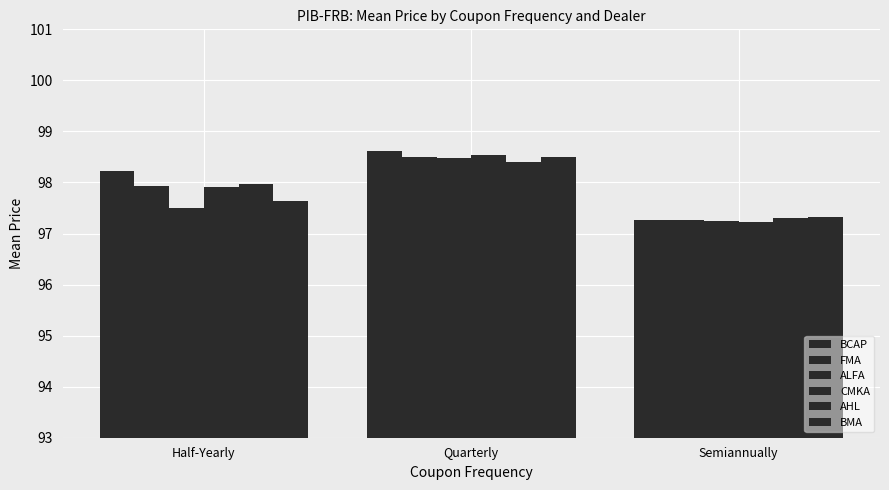

How many bars are there in total?

18